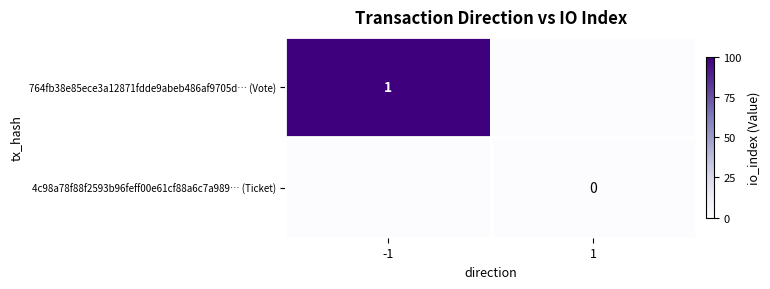

The value of 764fb38e85ece3a12871fdde9abeb486af9705d… (Vote) at -1 is 0. True or false?

False